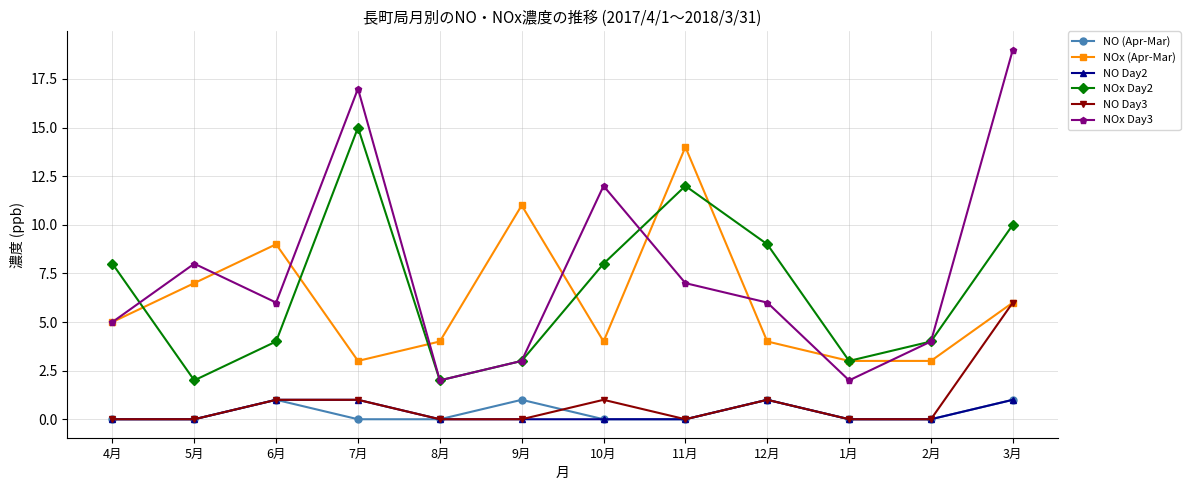

True or false: NOx (Apr-Mar) has more than 0 interior local peaks.

True